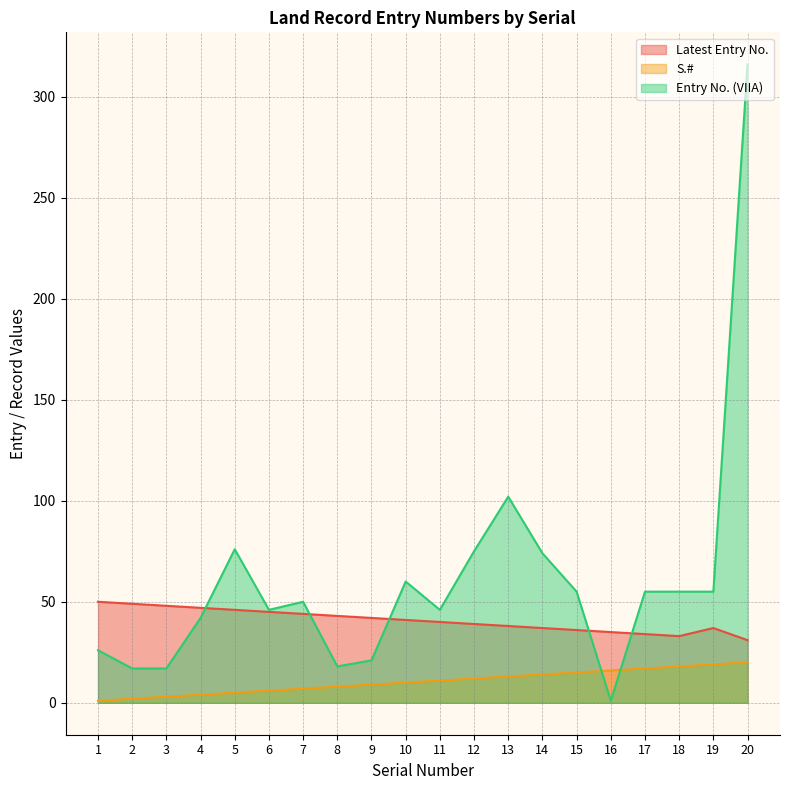

Where does the Entry No. (VIIA) series first go above 55?

5